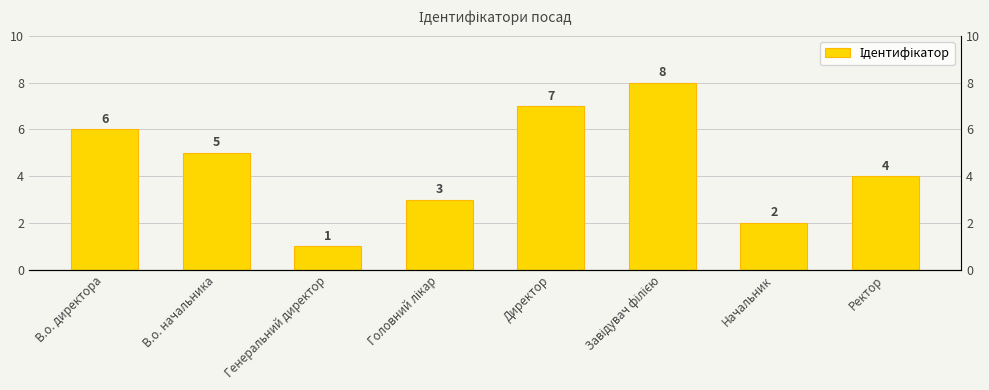

Reading left to right, transcribe all the data shown in this chart.

6	5	1	3	7	8	2	4